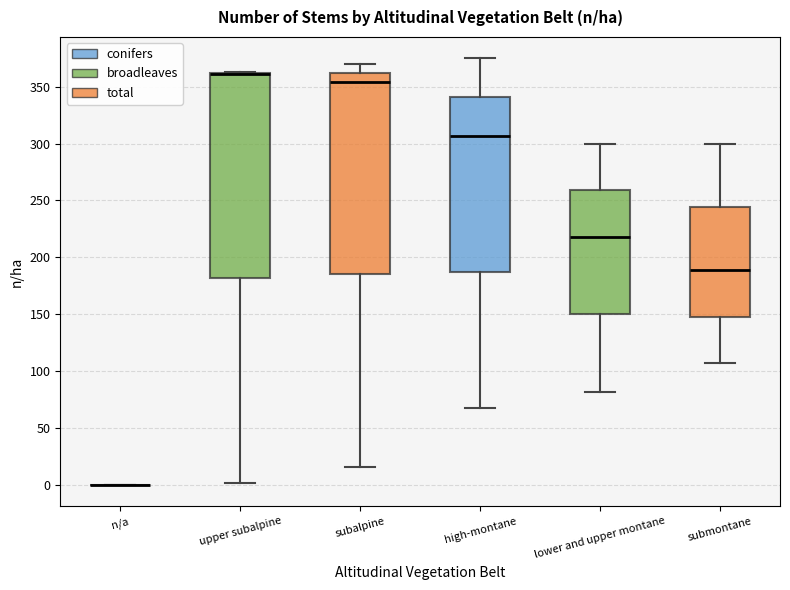

Reading left to right, transcribe this box plot: for each box, give where its median line is, the range the box spans, and where its two whiskers end, as read against the y-axis. The values are not printed on the chart, so give them approximately, as read against the axis.

n/a: box collapsed to a line at 0, whiskers 0 to 0
upper subalpine: median 360 (drawn on the box's upper edge), box 180 to 360, whiskers 0 to 365
subalpine: median 355, box 185 to 360, whiskers 15 to 370
high-montane: median 305, box 190 to 340, whiskers 70 to 375
lower and upper montane: median 220, box 150 to 260, whiskers 80 to 300
submontane: median 190, box 150 to 245, whiskers 105 to 300